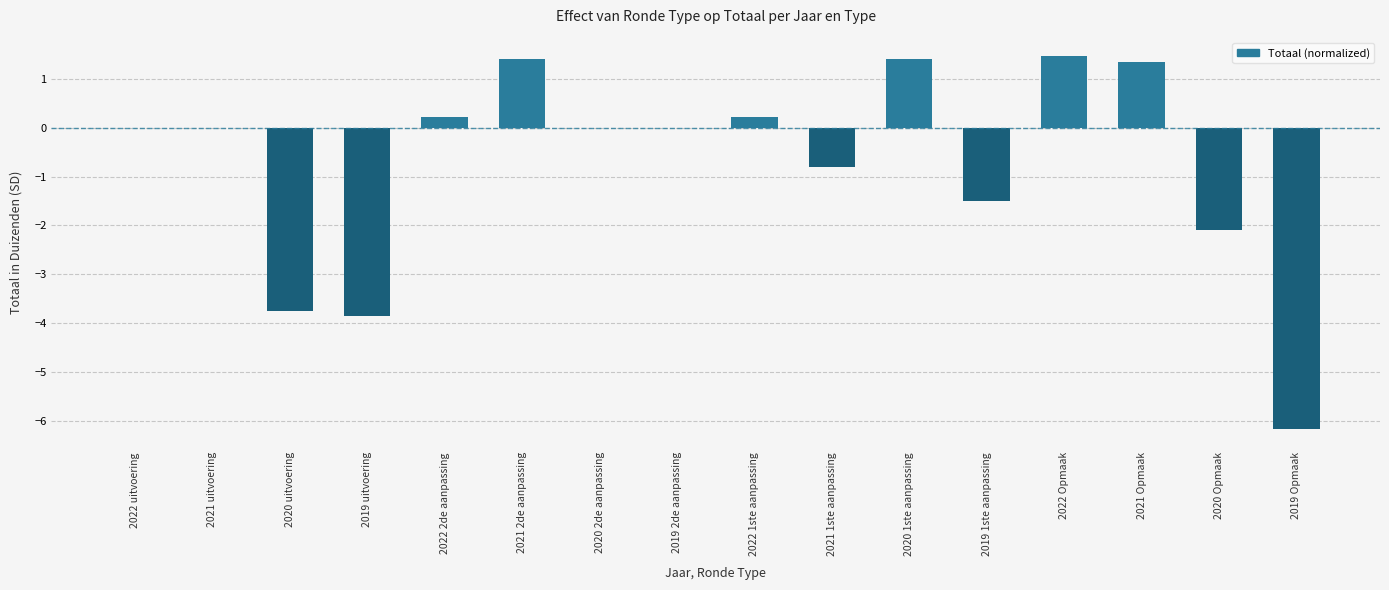

Reading left to right, extract all data points from this chart.

2022 uitvoering=0.0	2021 uitvoering=0.0	2020 uitvoering=-3.7	2019 uitvoering=-3.9	2022 2de aanpassing=0.2	2021 2de aanpassing=1.4	2020 2de aanpassing=0.0	2019 2de aanpassing=0.0	2022 1ste aanpassing=0.2	2021 1ste aanpassing=-0.8	2020 1ste aanpassing=1.4	2019 1ste aanpassing=-1.5	2022 Opmaak=1.5	2021 Opmaak=1.3	2020 Opmaak=-2.1	2019 Opmaak=-6.2